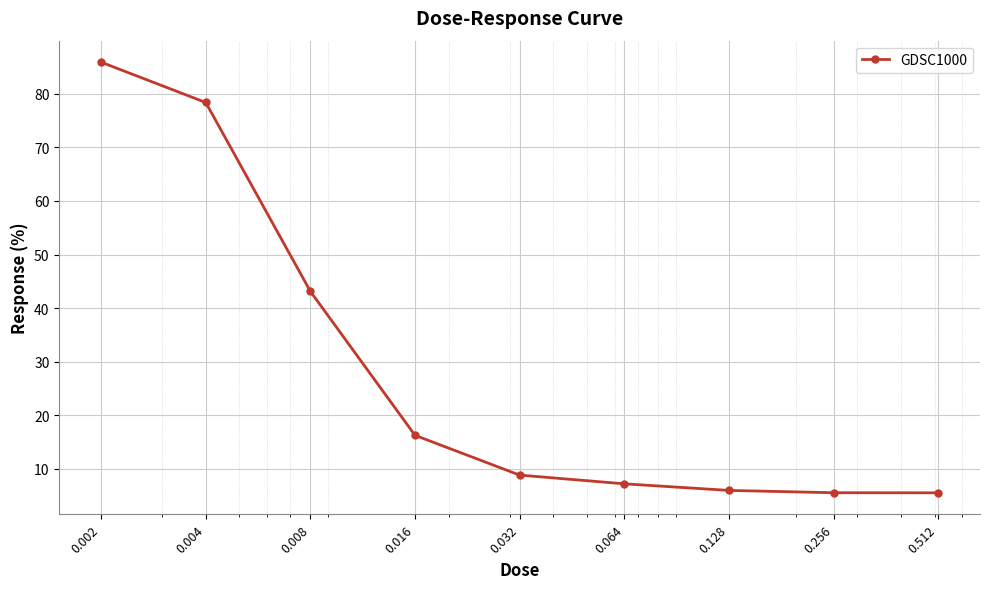

Reading right to left, list all the values displayed in this chart.

5.5	5.5	6.0	7.2	8.8	16.3	43.1	78.4	85.9